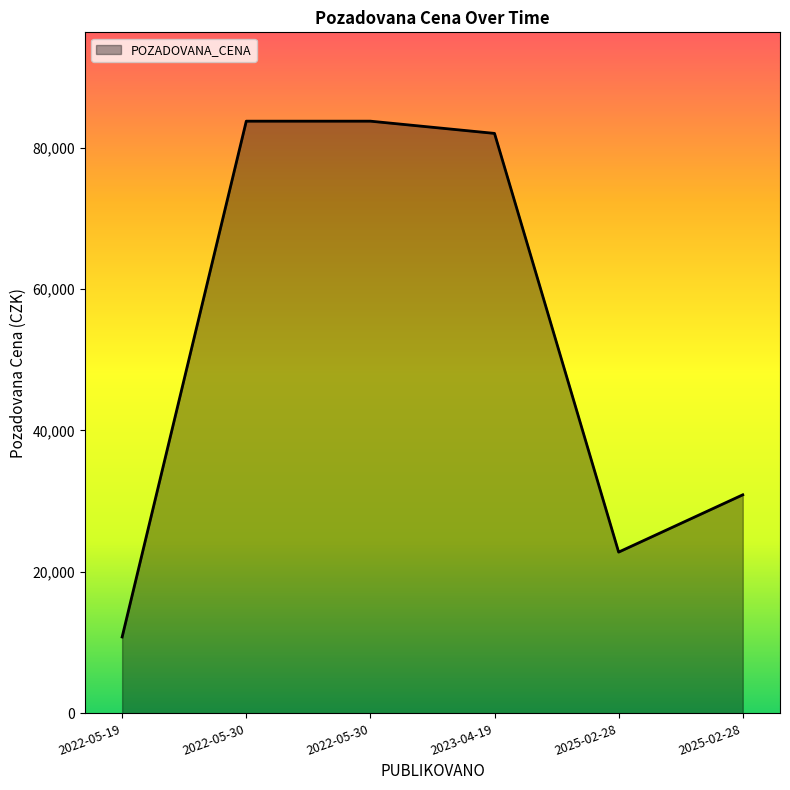

Does the chart display data point markers on the line(s)?

No